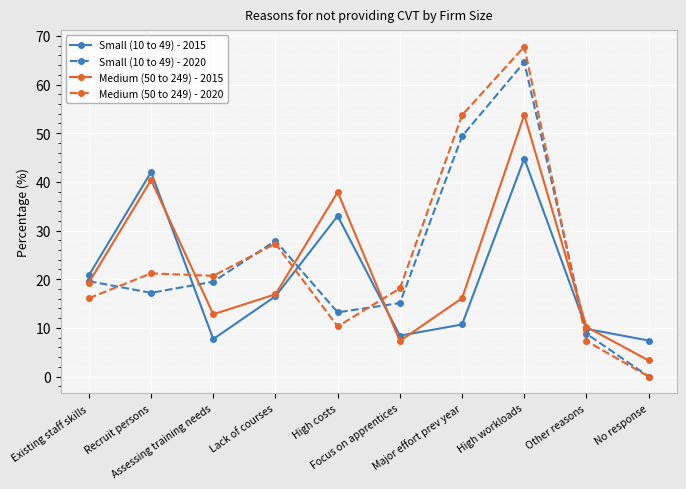

What is the difference between the second highest and minimum values in the Small (10 to 49) - 2015 series?

34.6